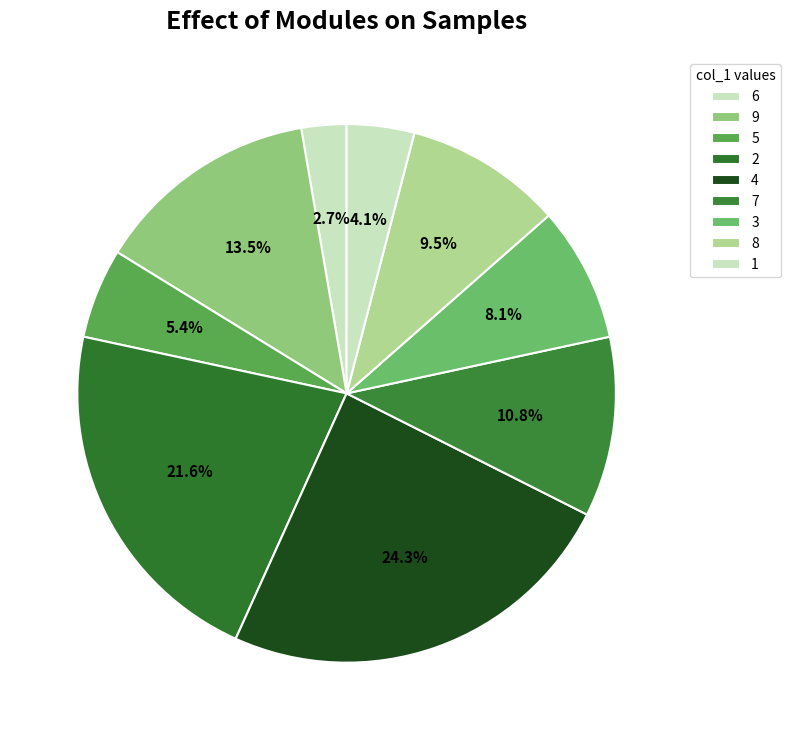

To the nearest percent, what is the difference between the 5 and 2 slice percentages?

16%